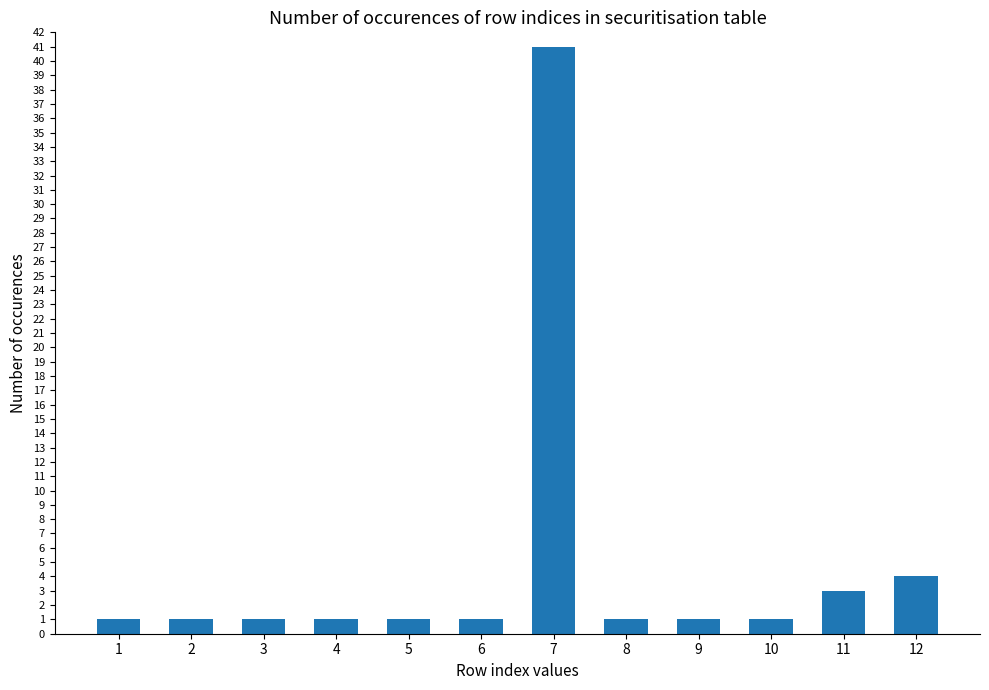

Approximately how many times larger is the value at 5 compared to 9?

1.0